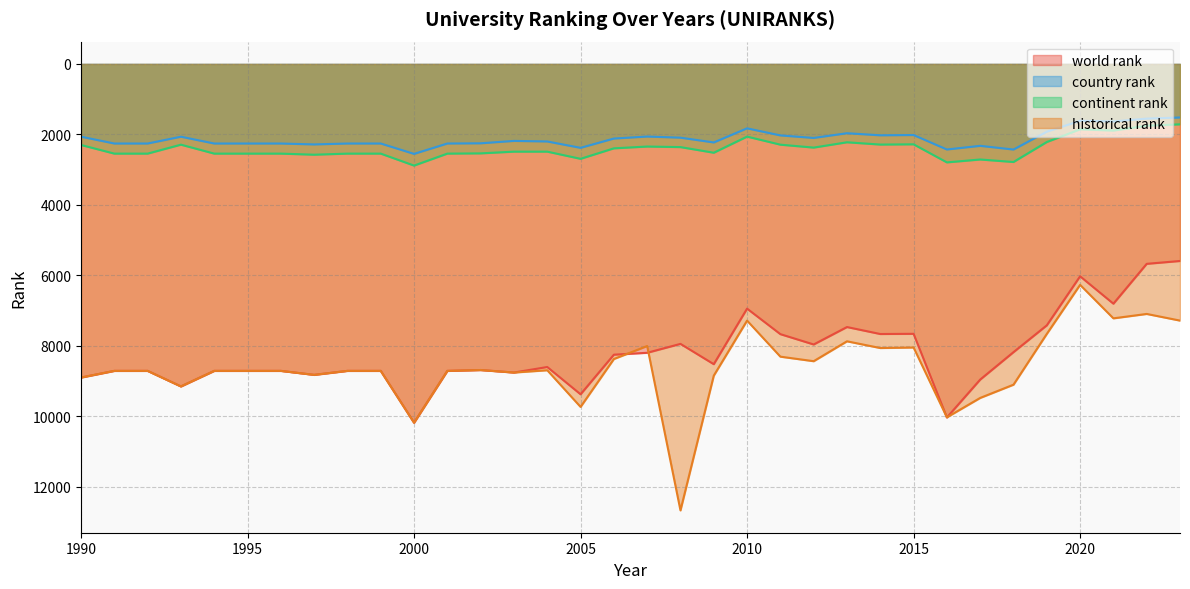

What is the difference between the world rank values at 2002 and 2004?

86